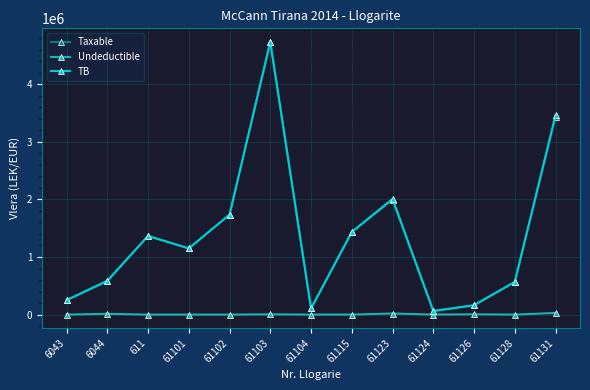

What is the difference between the Taxable values at 61101 and 61115?

284709.6